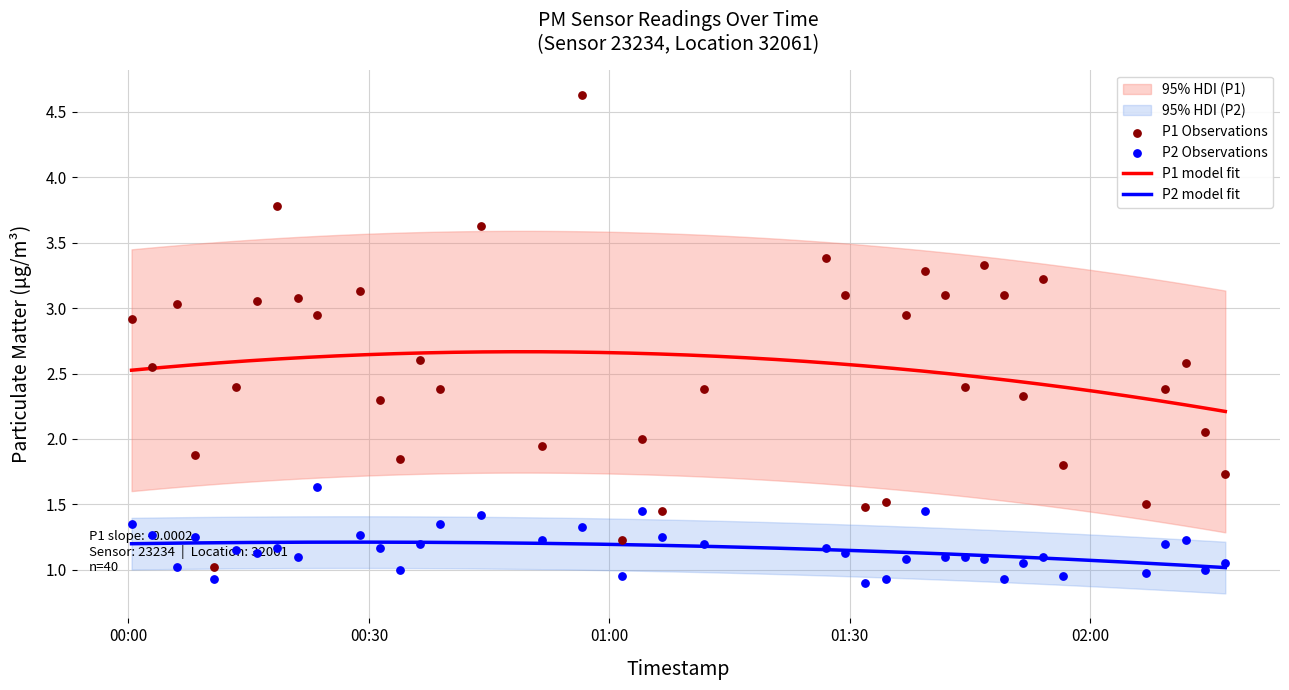

Which series reaches the minimum Y coordinate?

P2